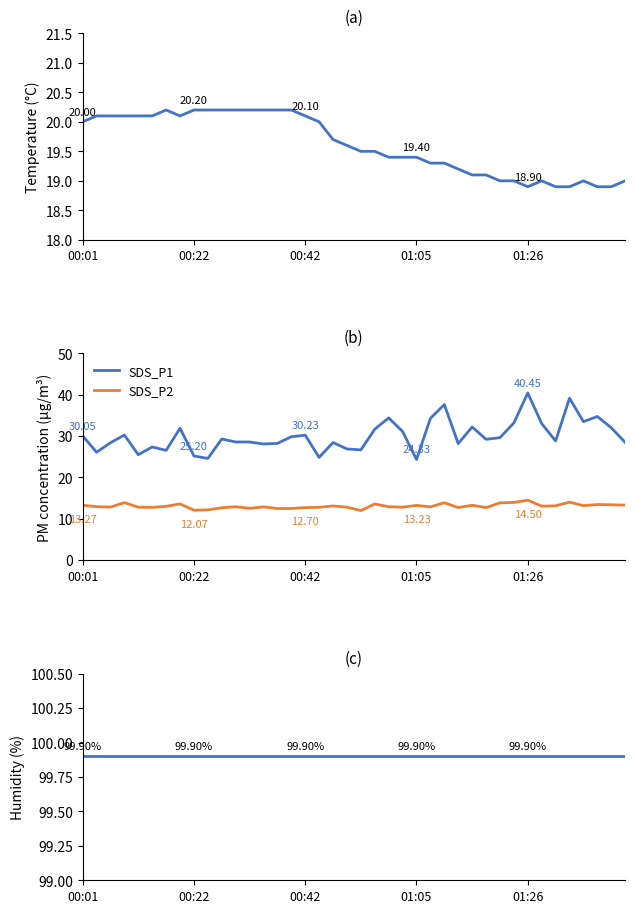

True or false: SDS_P2 and SDS_P1 cross at least once.

False